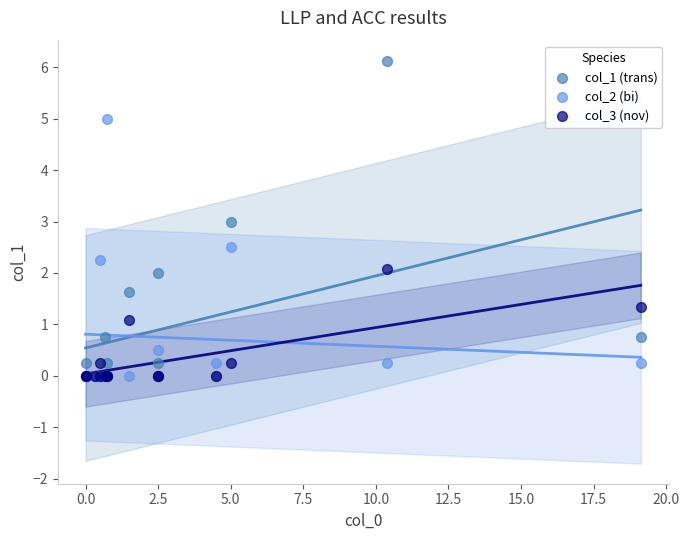

Which series has the largest Y range (max minus min)?

col_1 (trans)